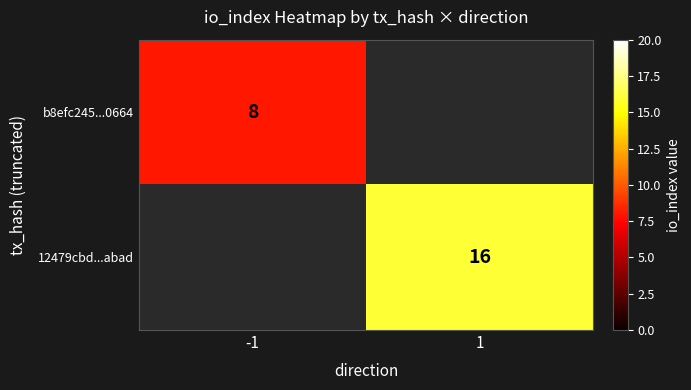

True or false: b8efc245...0664 has a value of 8 at -1.

True